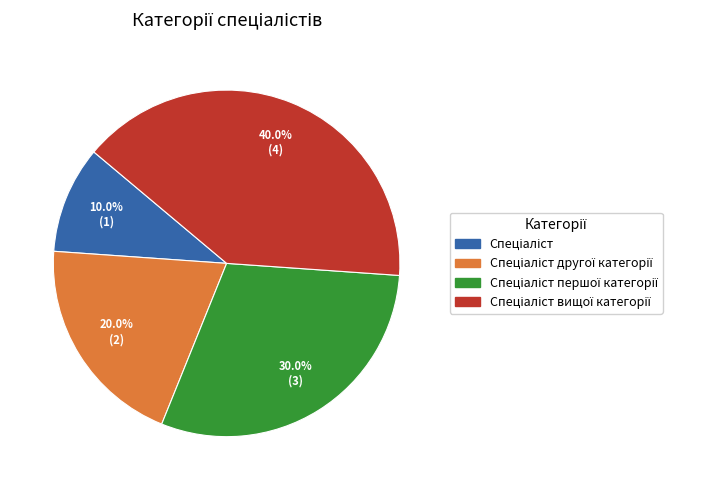

Is there any slice that represents more than half of the pie?

No